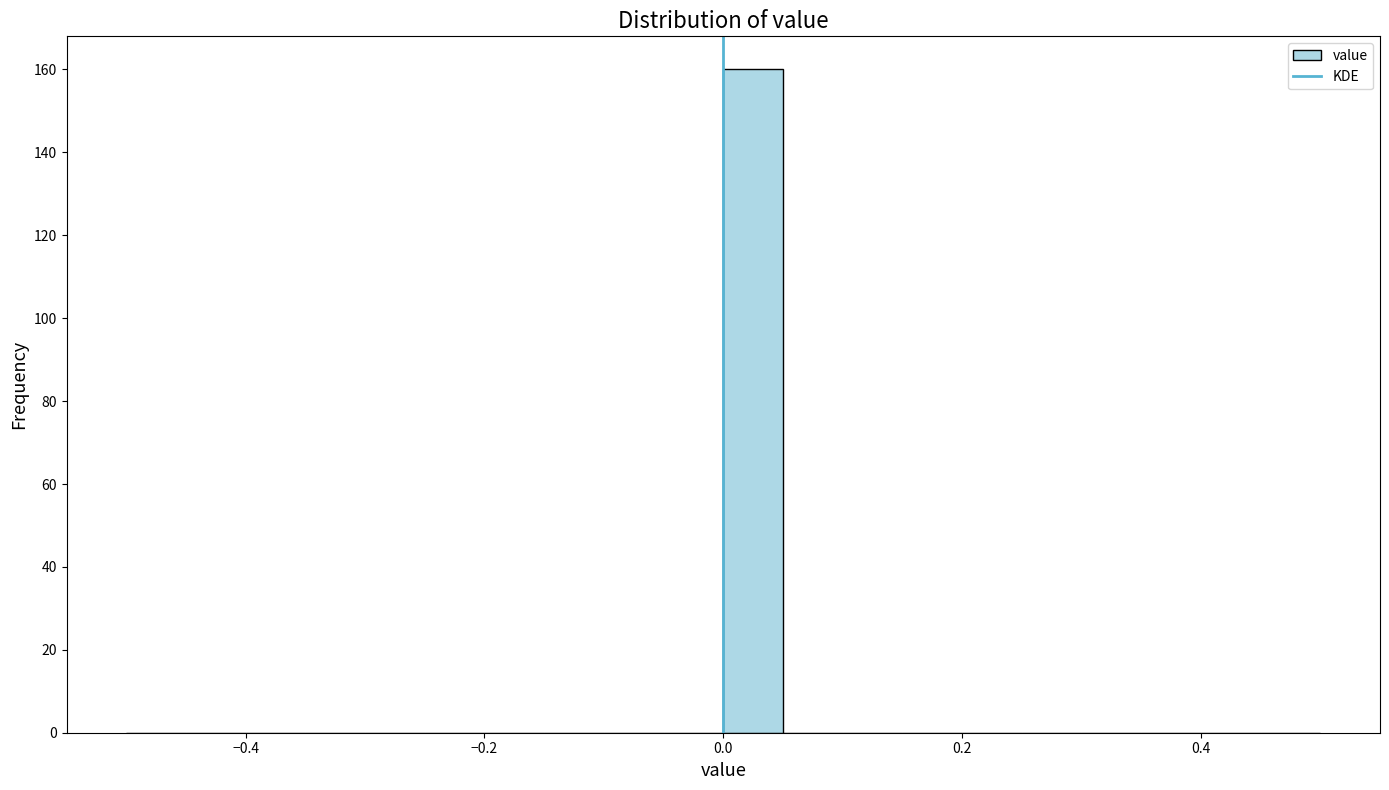

Read against the x-axis, roughly where is the centre of the tallest bar?

0.02